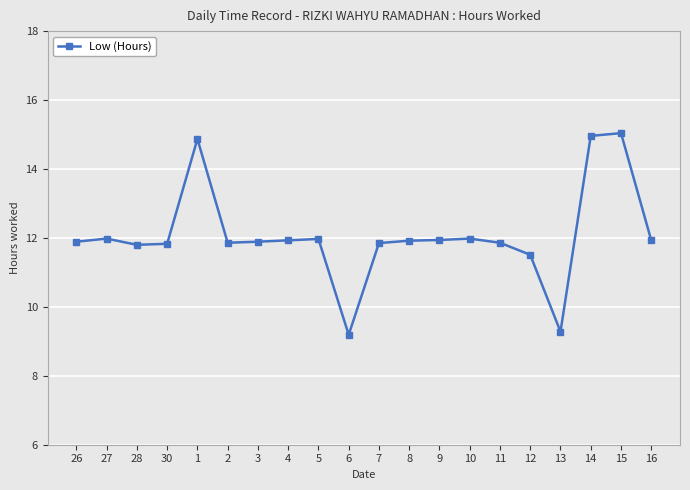

How many distinct data groups are displayed?

1